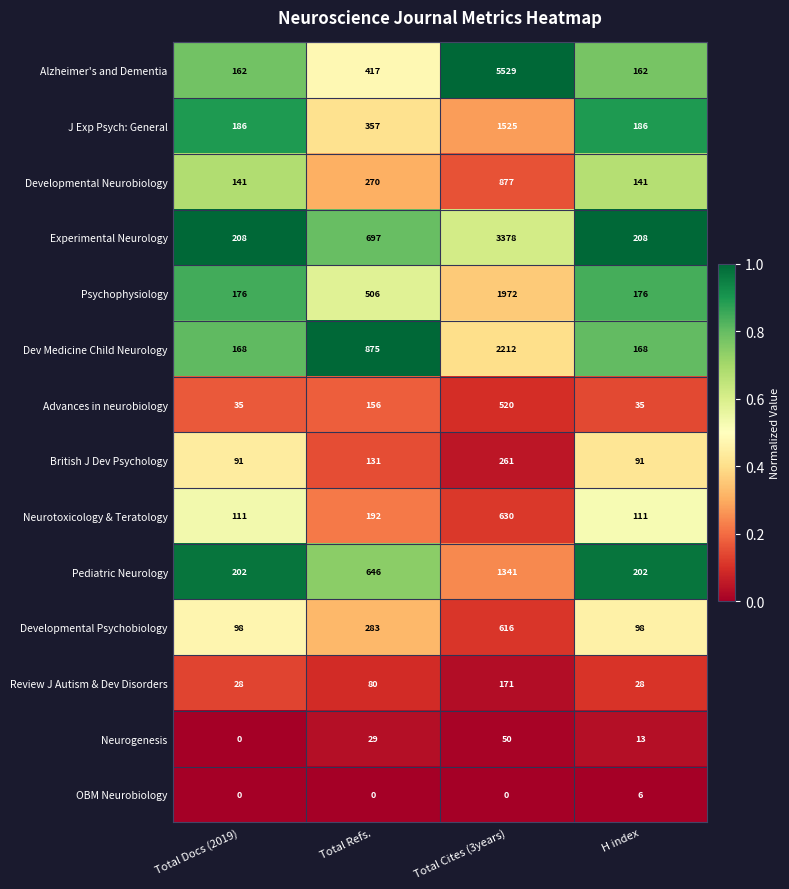

Which series has the largest total across all categories?

Alzheimer's and Dementia